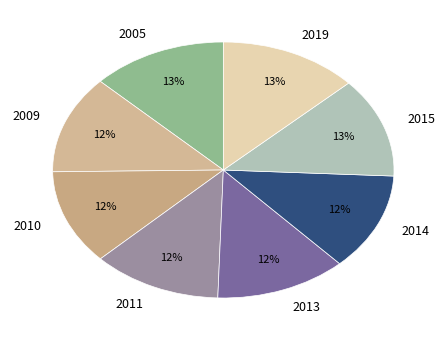

Combined, do 2011 and 2019 account for over 50%?

No